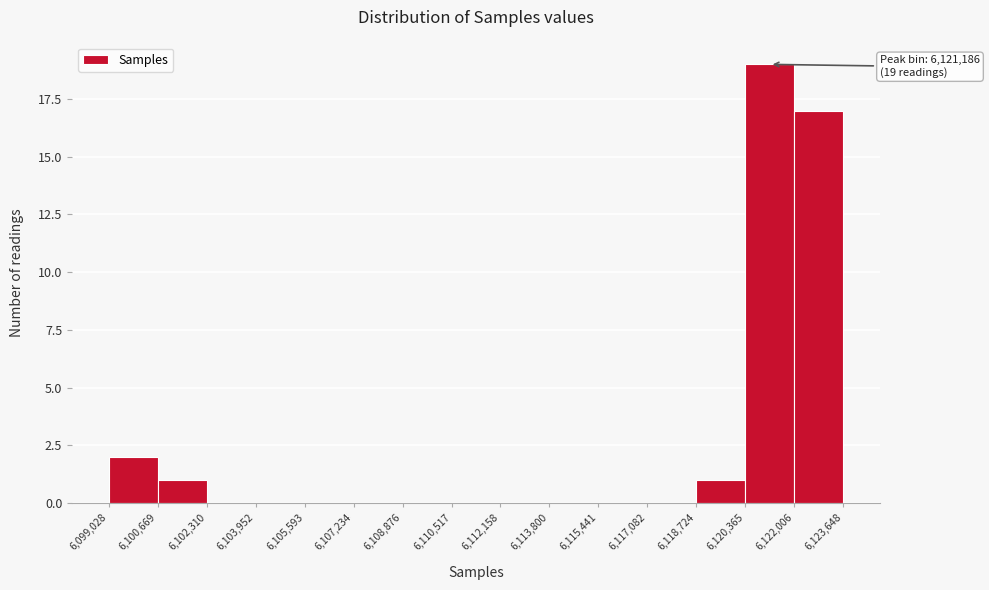

Which range on the x-axis has the tallest bar?

6,120,365 to 6,122,006